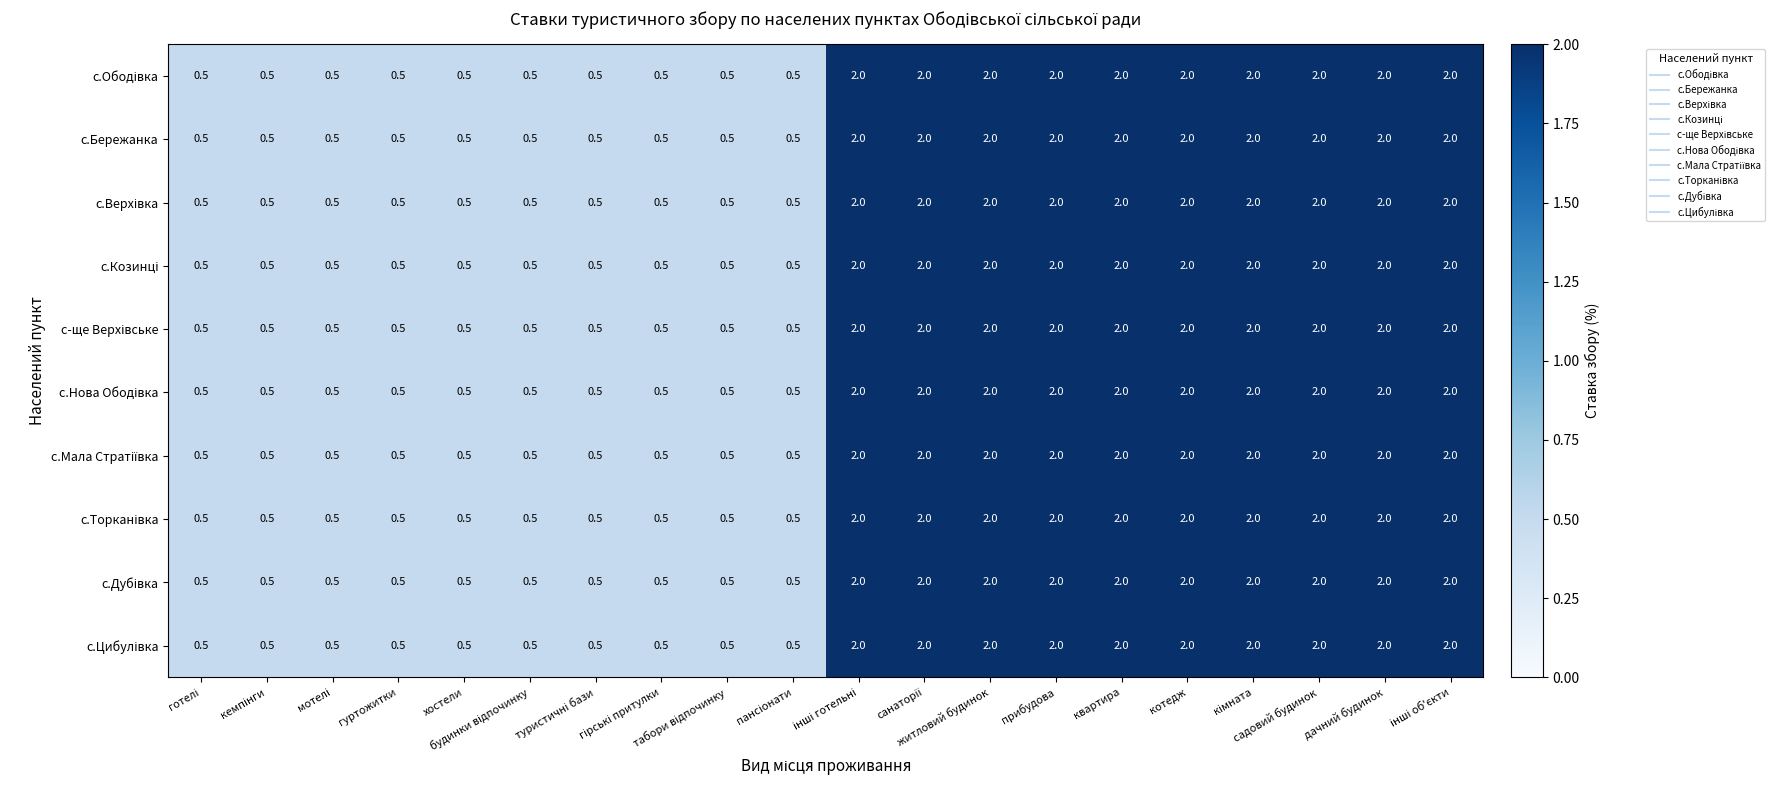

Count the с.Бережанка values in the range 0 to 2.

20